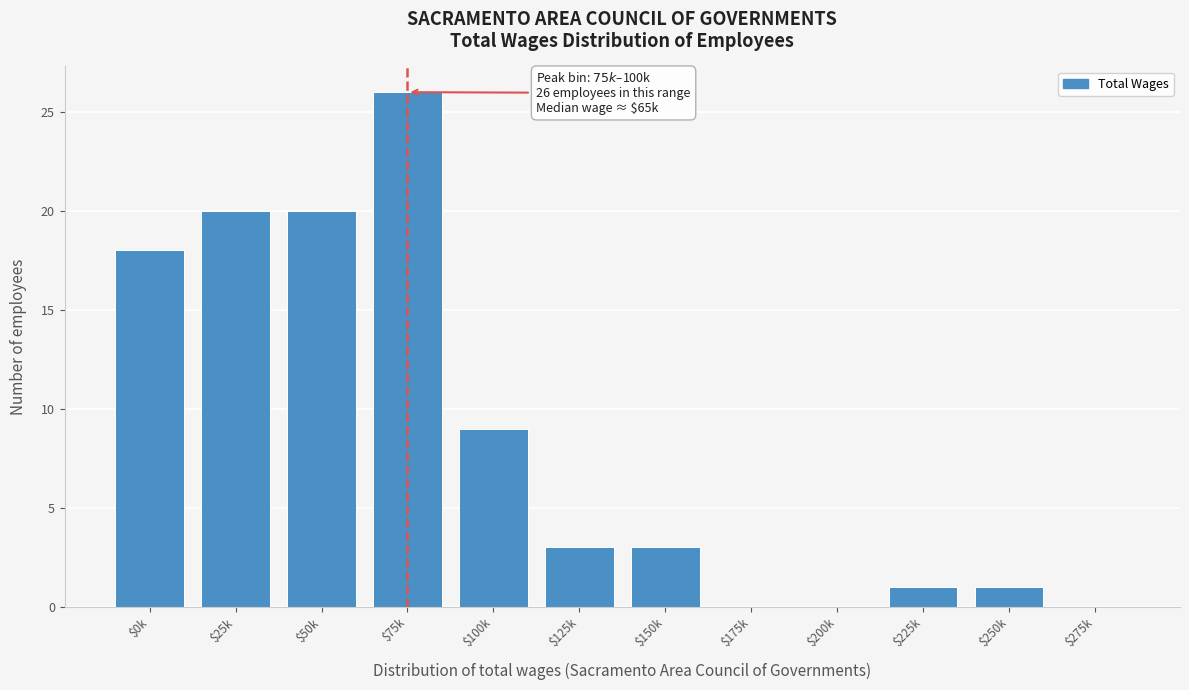

Where is the data nearest to the value 13?

$100k